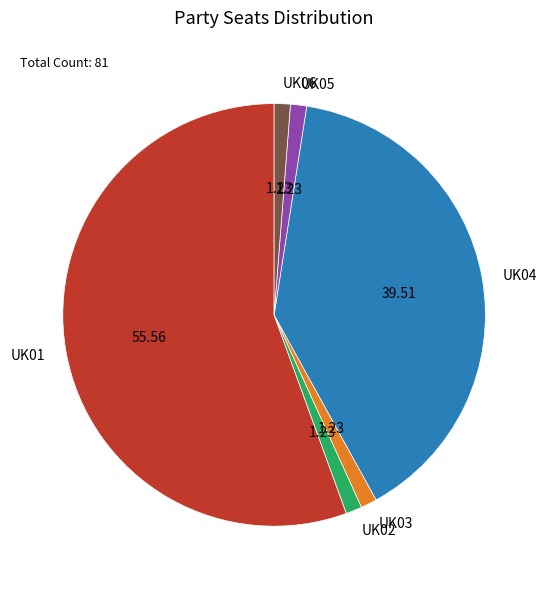

What is the ratio of the value at UK04 to the value at UK01?

0.7